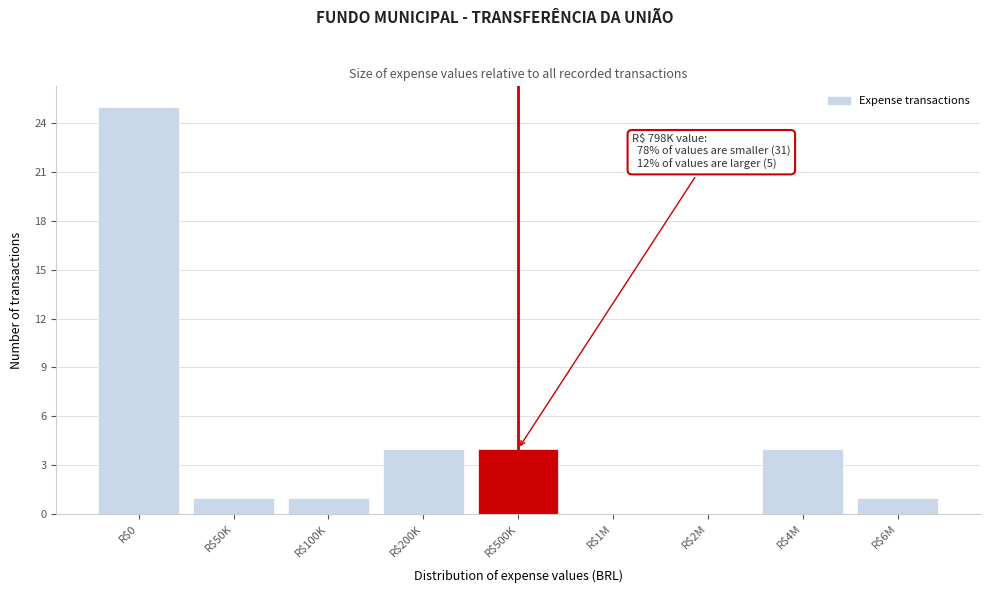

What is the sum of all values?

40